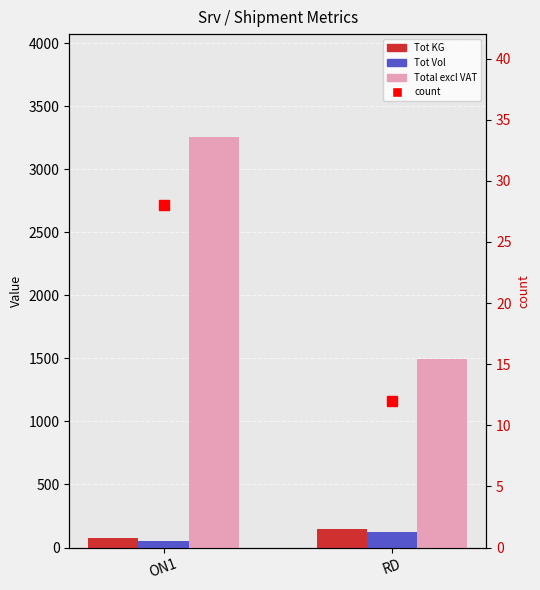

What is the label of the 1st bar from the right?

RD